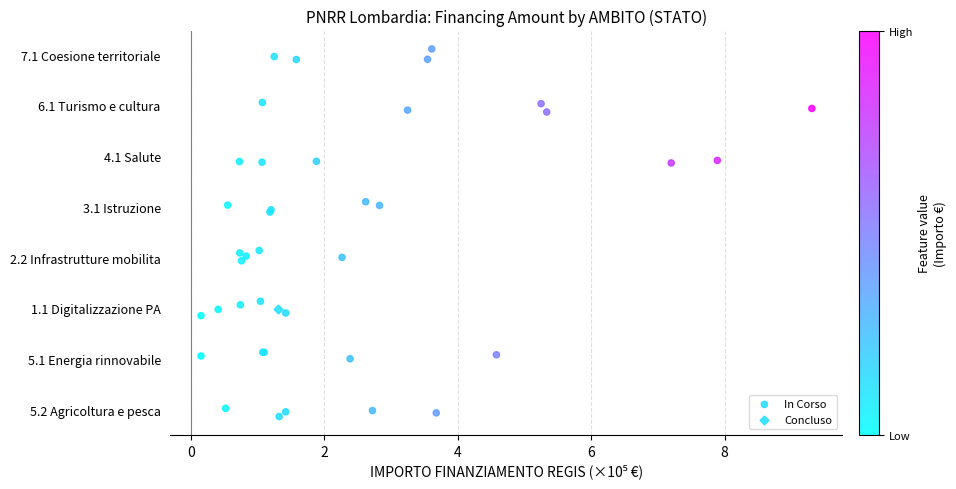

What are all the series names shown in the legend?

In Corso, Concluso